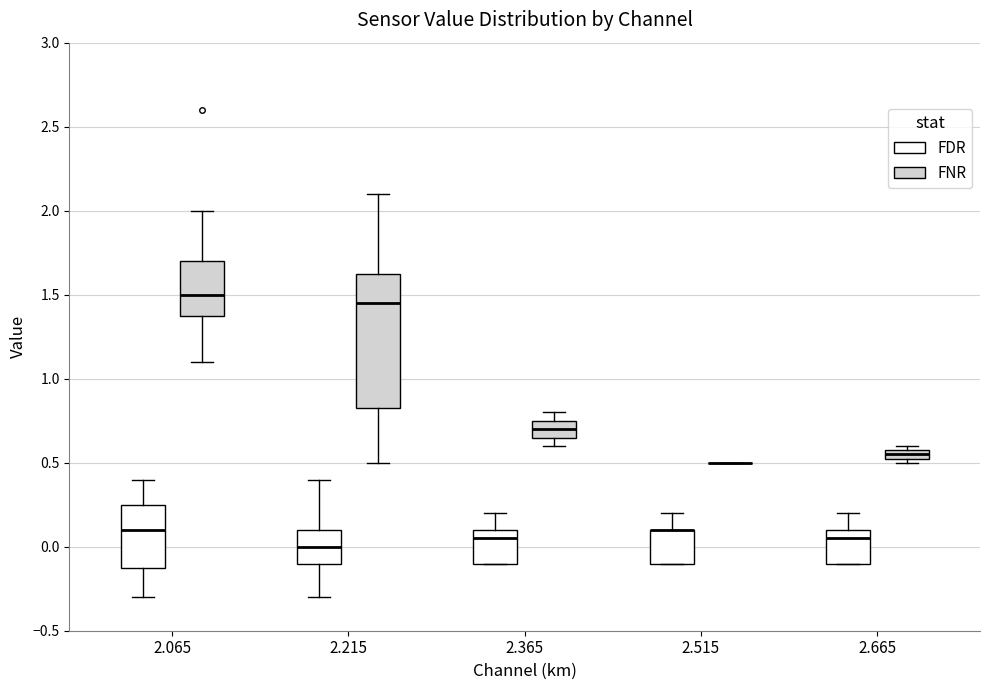

Comparing the boxes themselves (not the whiskers), which one is the tallest?

2.215 (FNR)